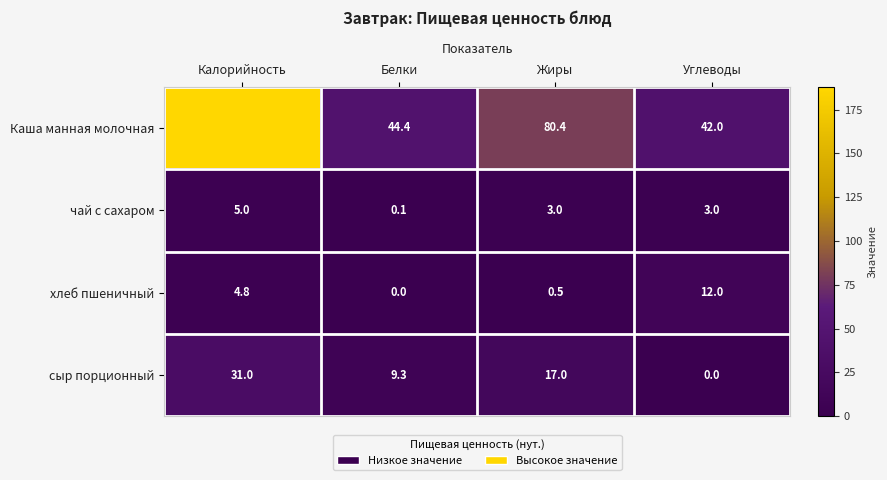

At which label does хлеб пшеничный first exceed 4?

Калорийность